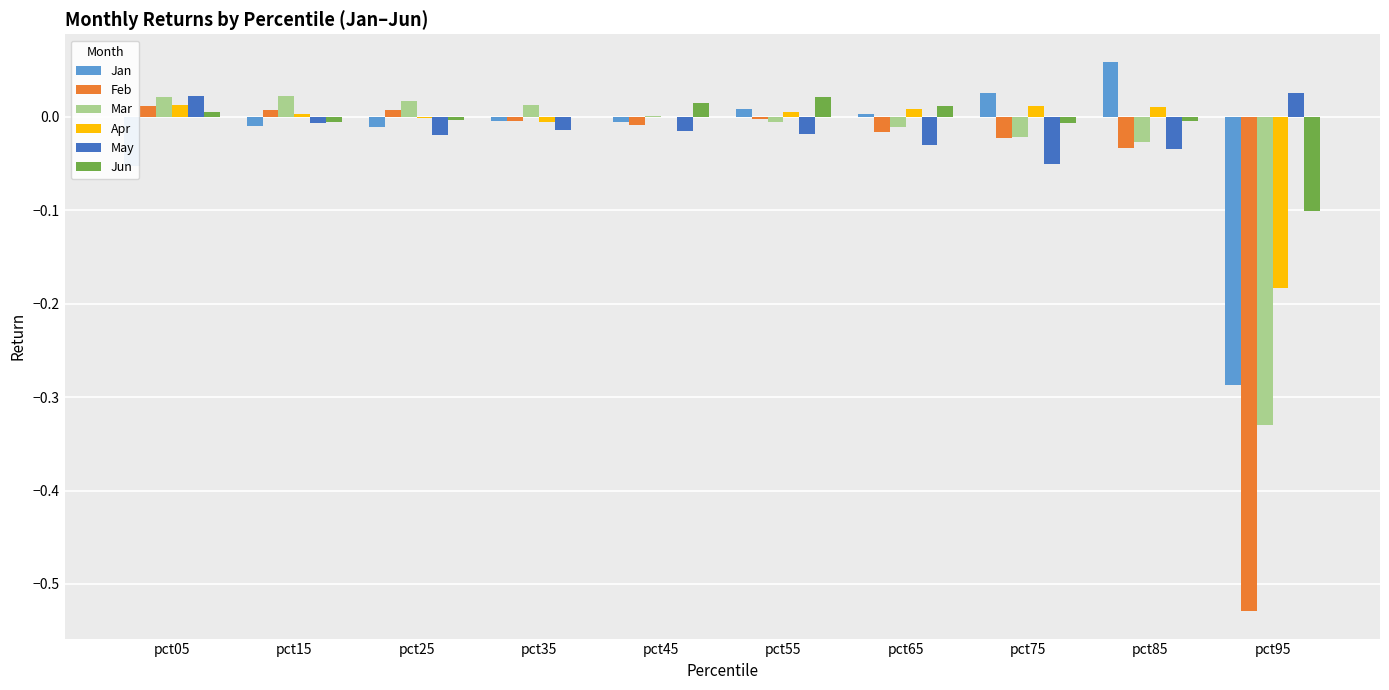

Is it true that Jan equals -0.0 at pct25?

True